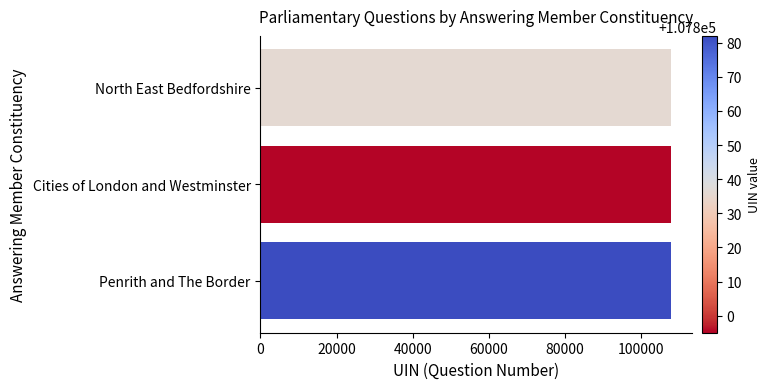

Approximately how many times larger is the value at North East Bedfordshire compared to Cities of London and Westminster?

1.0